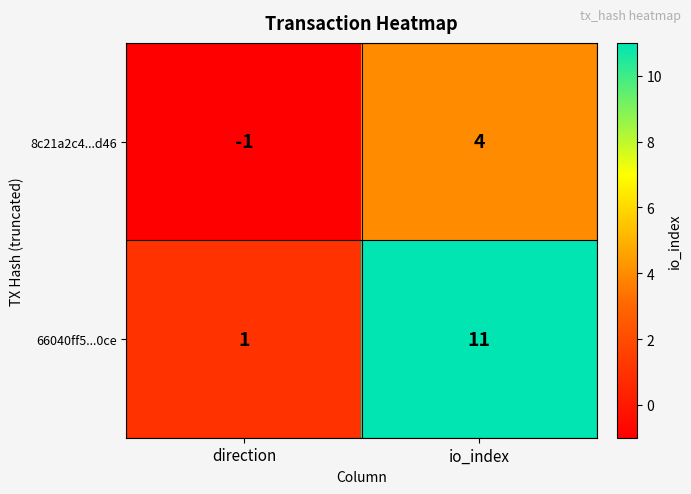

Which series has the widest spread of values?

66040ff5...0ce